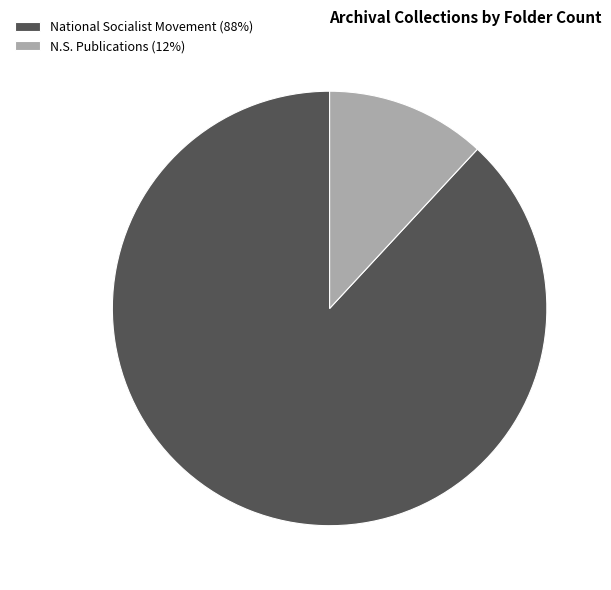

Is it true that National Socialist Movement (88%) is 78% of the pie?

False